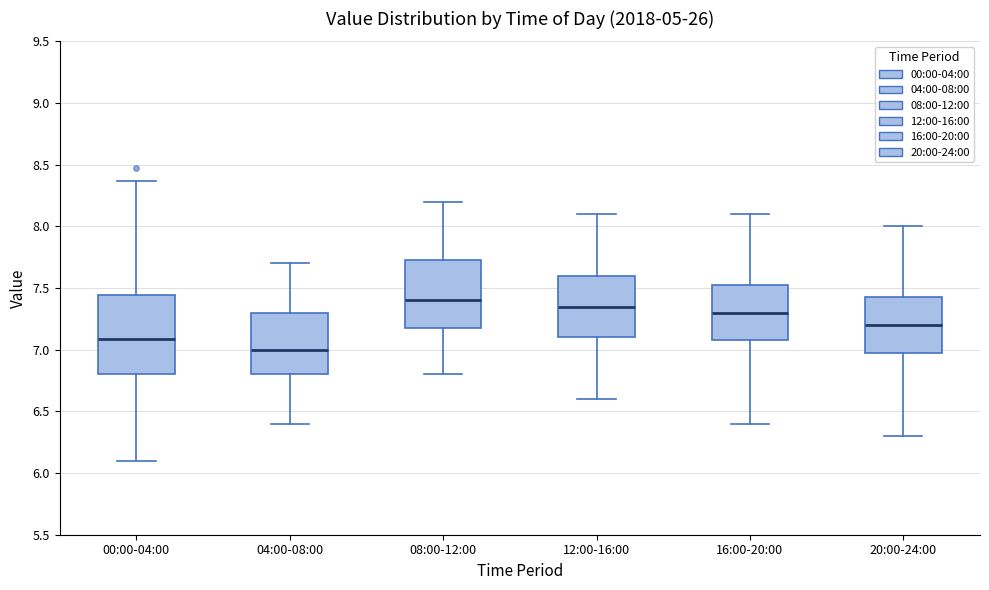

Which box has the highest median line?

08:00-12:00